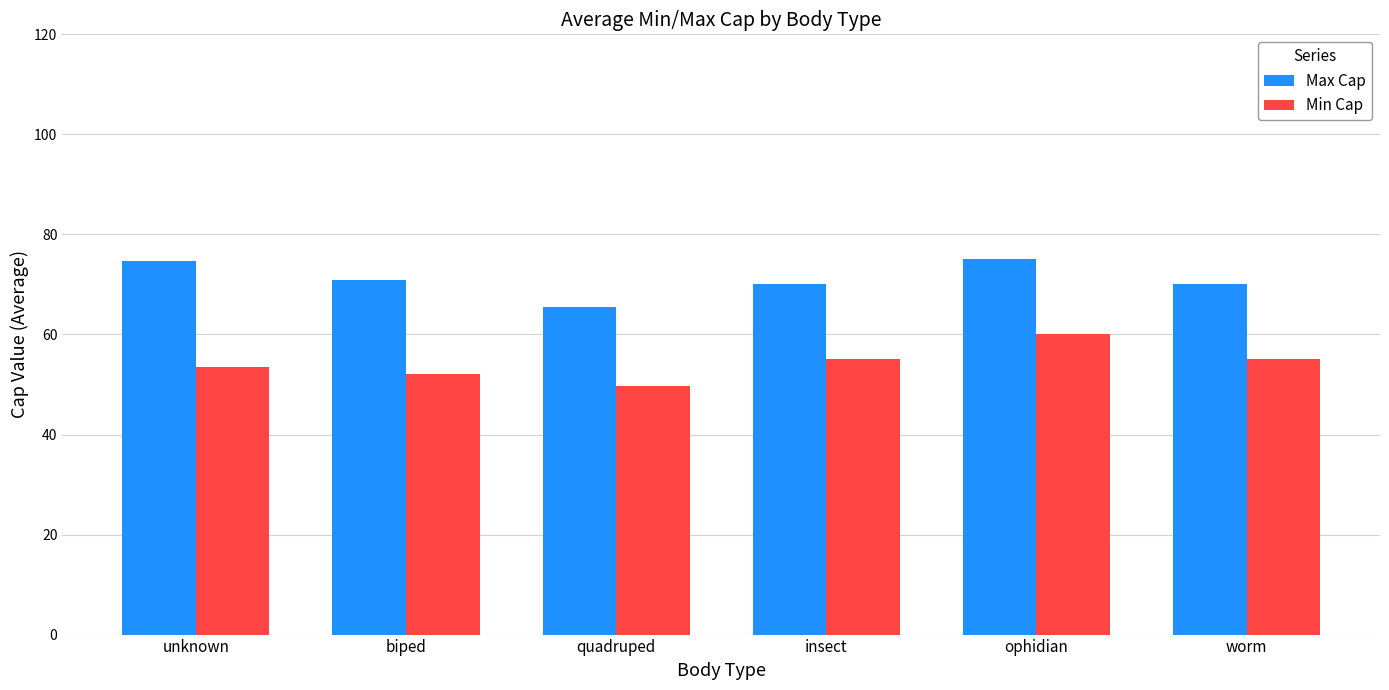

Between unknown and quadruped, which series saw the biggest shift?

Max Cap